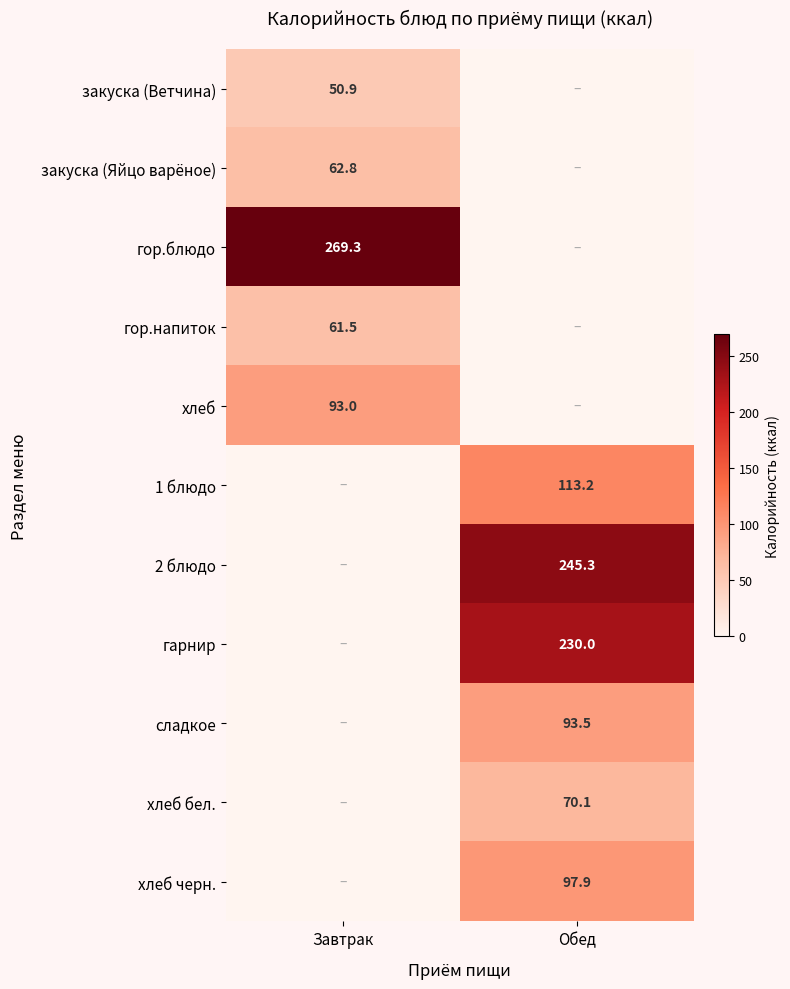

Is the value of 2 блюдо at Обед greater than the value of гор.блюдо at Завтрак?

No